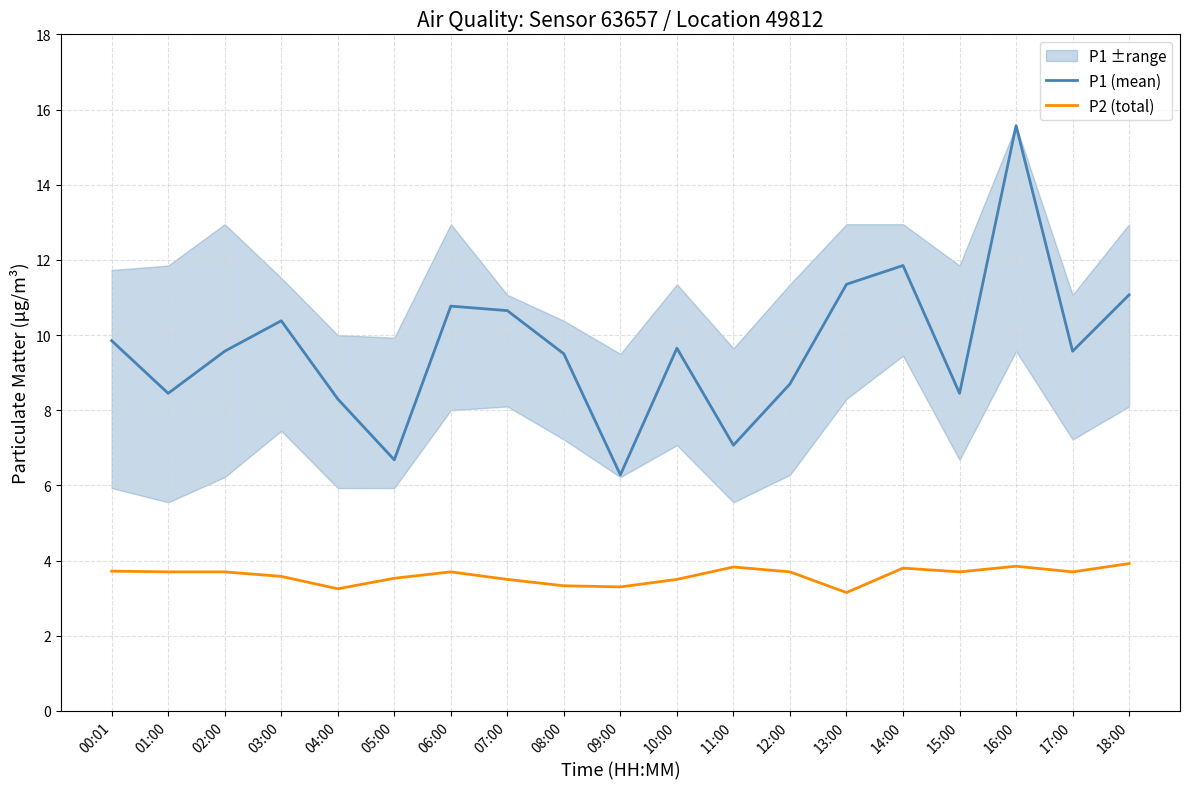

What is the total value across all series at 09:00?

9.6